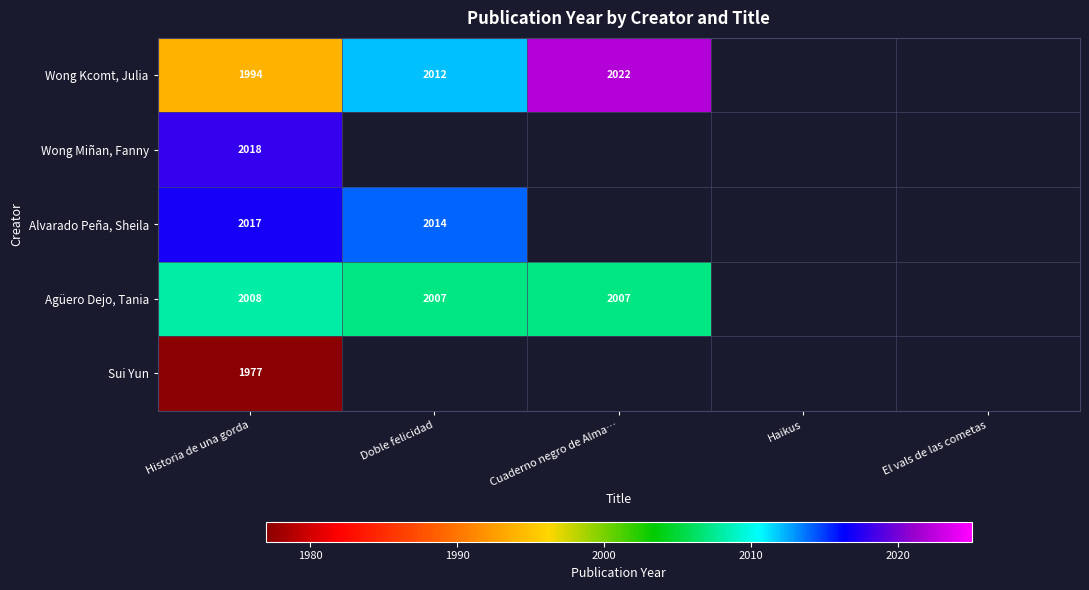

At Historia de una gorda, list the series in order from smallest to largest.

Sui Yun, Wong Kcomt, Julia, Agüero Dejo, Tania, Alvarado Peña, Sheila, Wong Miñan, Fanny